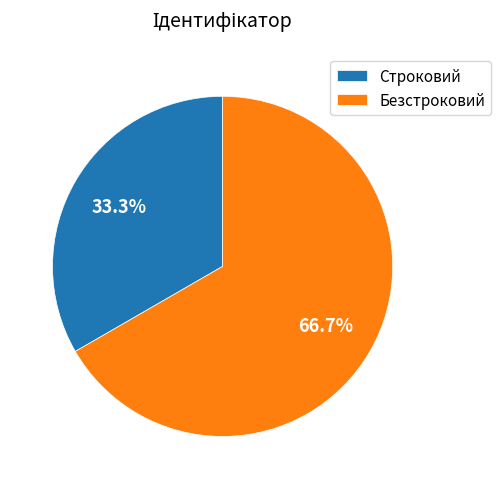

Between Безстроковий and Строковий, which is larger?

Безстроковий